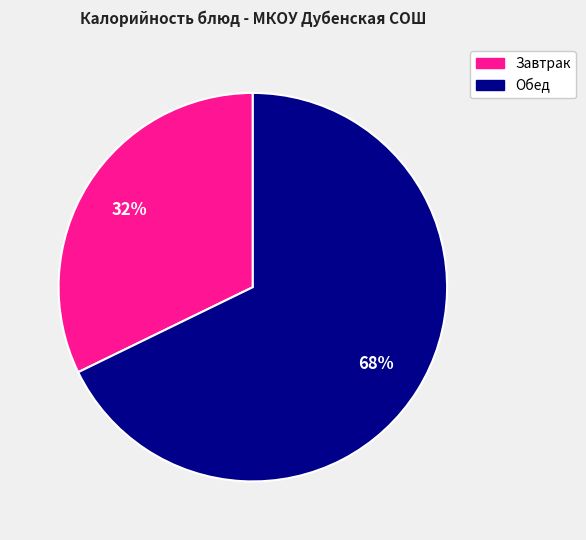

Is there a majority slice in this chart?

Yes